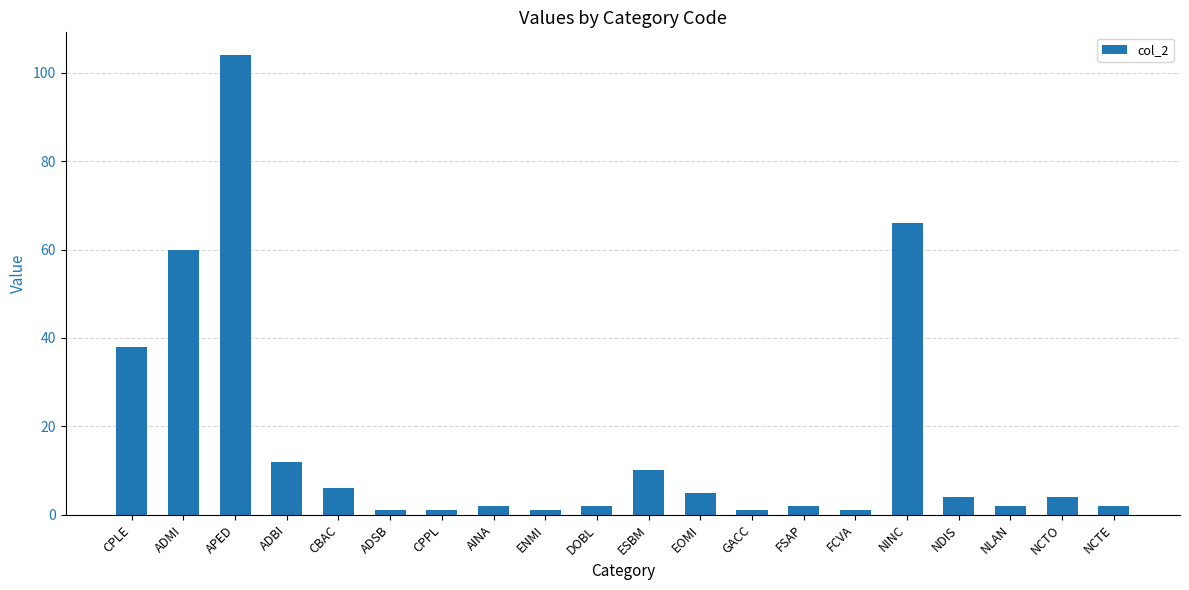

What is the change in value from ENMI to NLAN?

+1